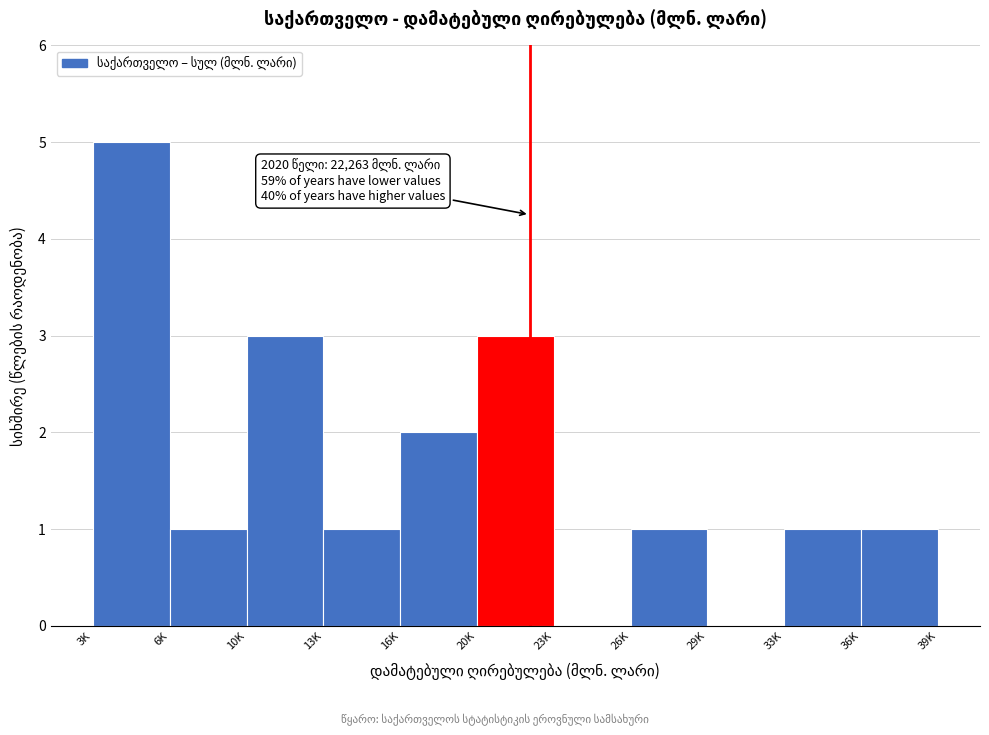

Reading left to right, transcribe all the data shown in this chart.

3K=5	6K=1	10K=3	13K=1	16K=2	20K=3	23K=0	26K=1	29K=0	33K=1	36K=1